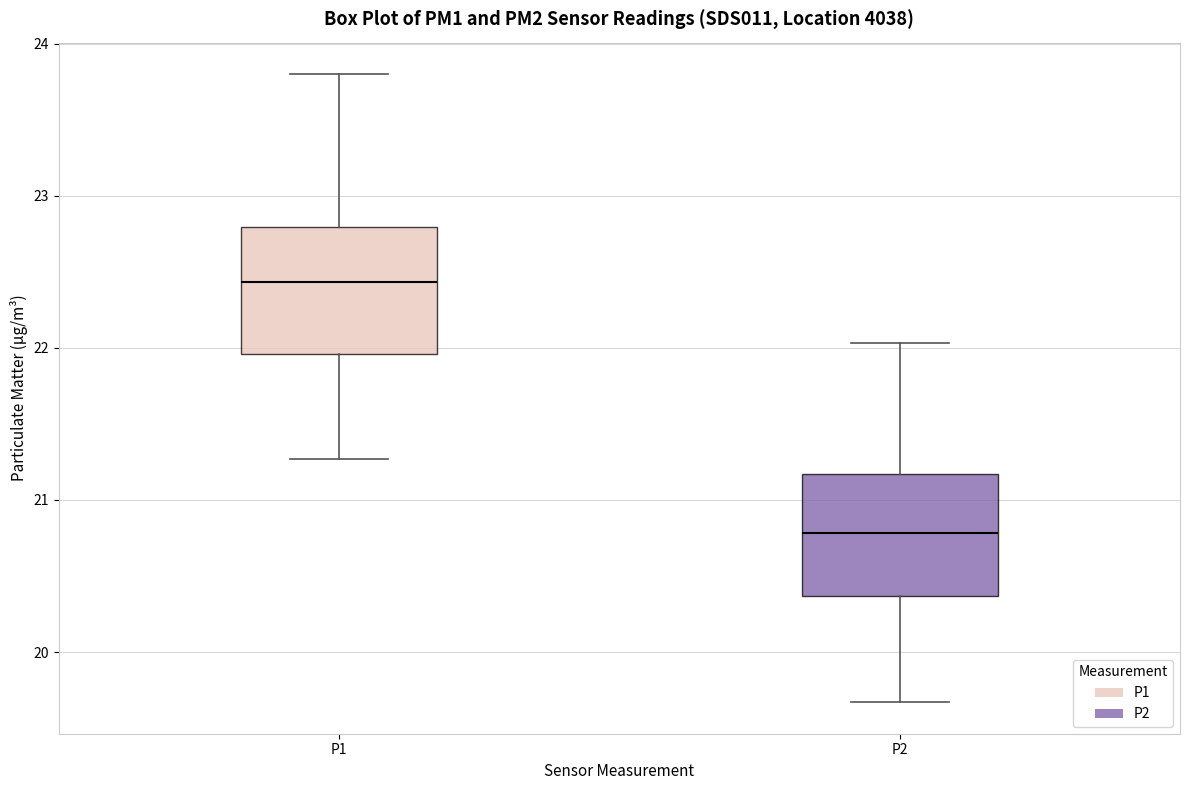

Reading left to right, transcribe this box plot: for each box, give where its median line is, the range the box spans, and where its two whiskers end, as read against the y-axis. The values are not printed on the chart, so give them approximately, as read against the axis.

P1: median 22.4, box 22.0 to 22.8, whiskers 21.3 to 23.8
P2: median 20.8, box 20.4 to 21.2, whiskers 19.7 to 22.0